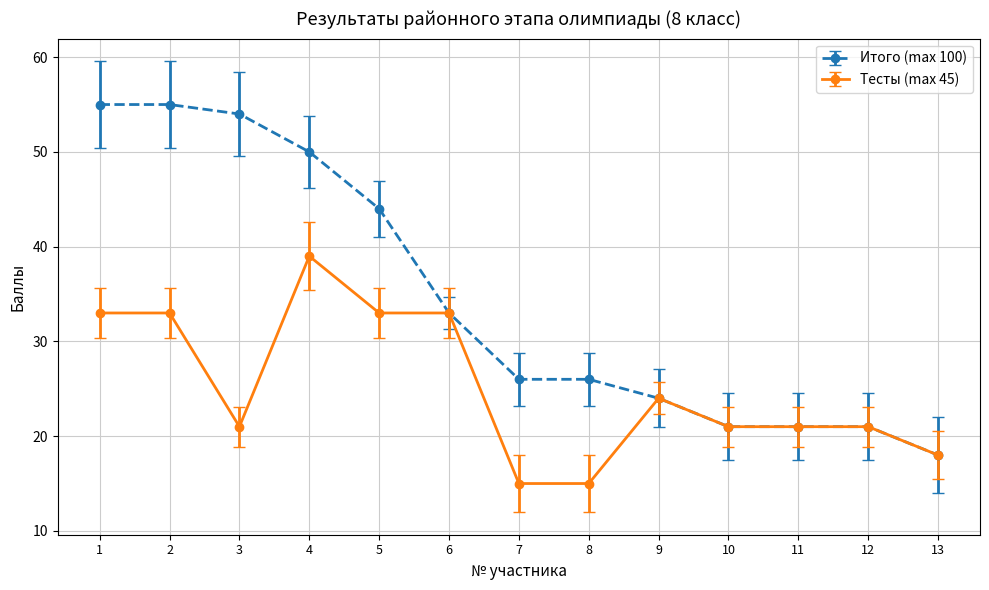

What are all the series names shown in the legend?

Итого (max 100), Тесты (max 45)